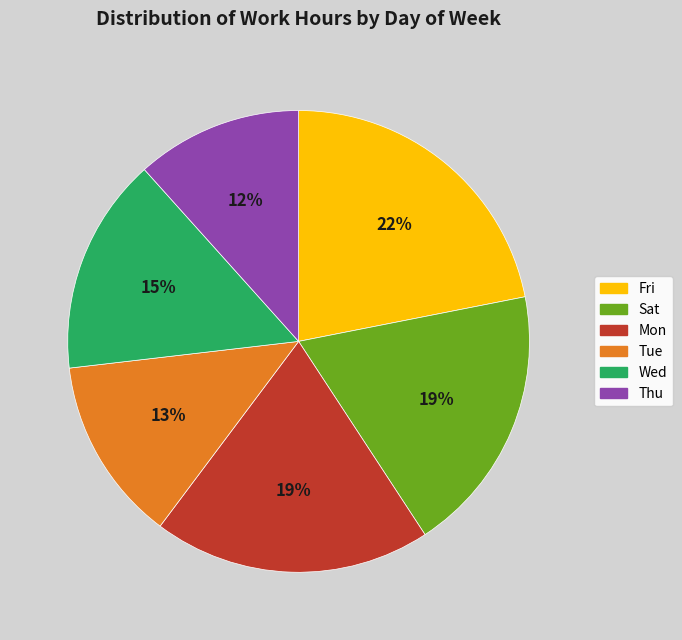

Between Tue and Fri, which is larger?

Fri